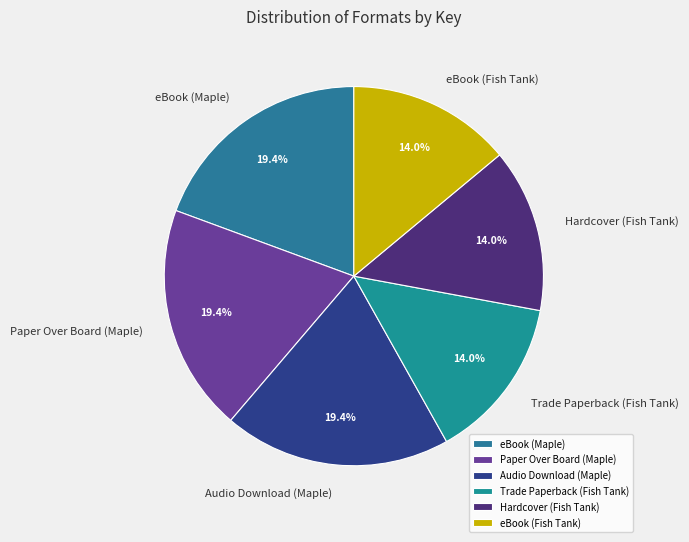

To the nearest percent, what is the average slice percentage?

17%